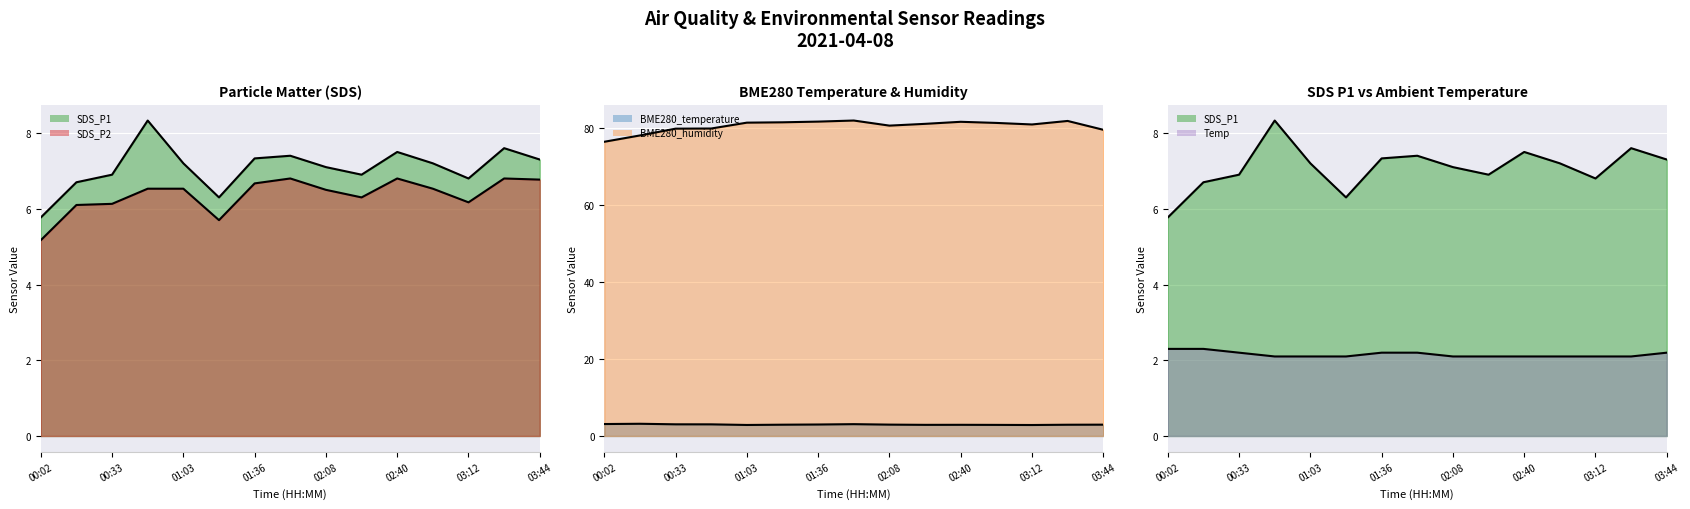

What is the minimum value for Temp (line)?

2.1